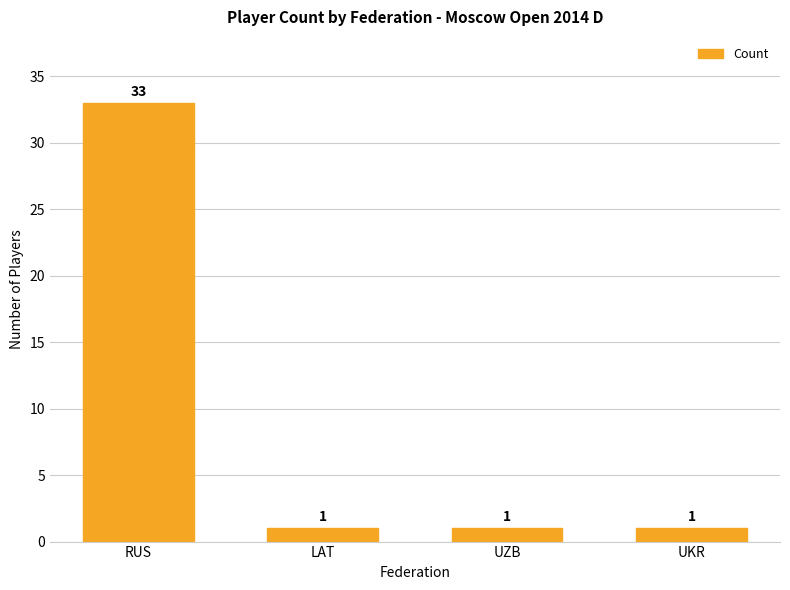

What is the change in value from RUS to UZB?

-32